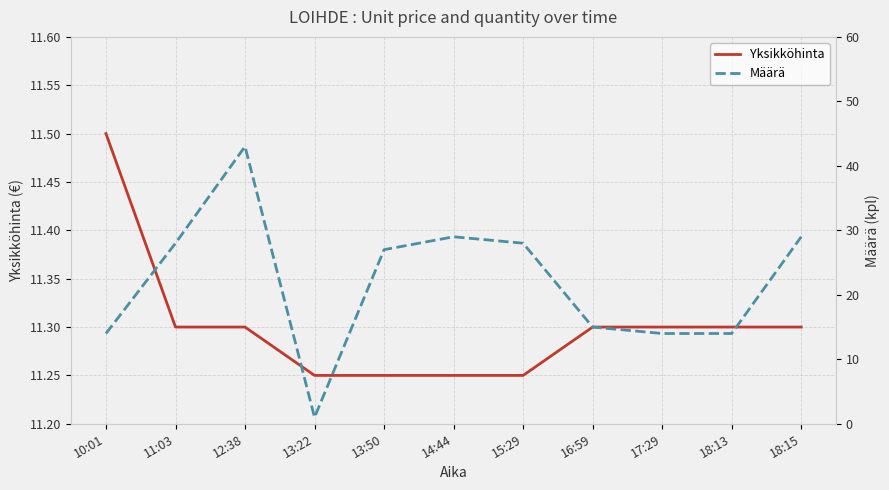

What is the value of the Määrä point at the 5th from the left?

27.0